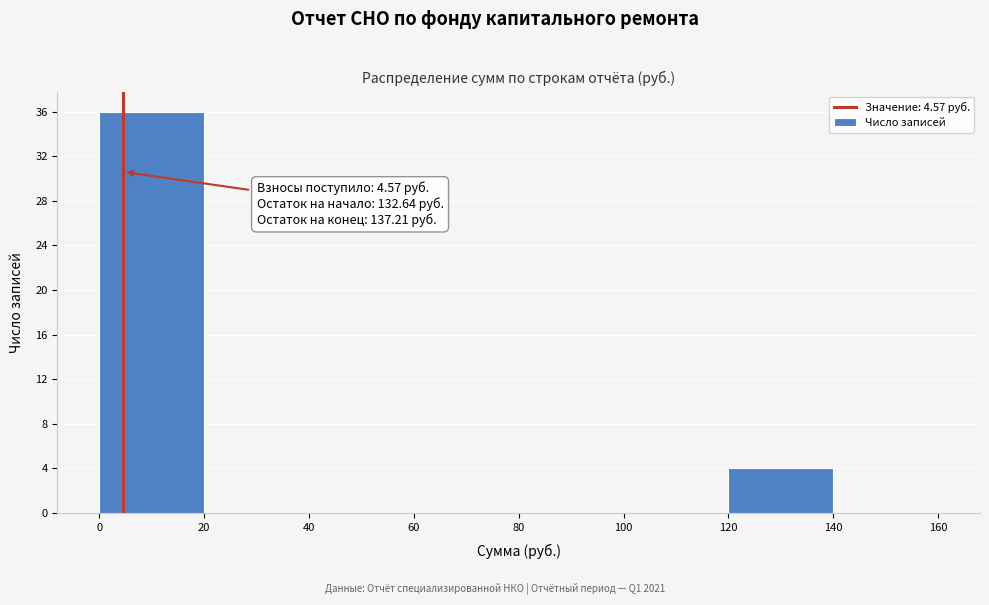

Over which range of the x-axis is the bar tallest?

0 to 20